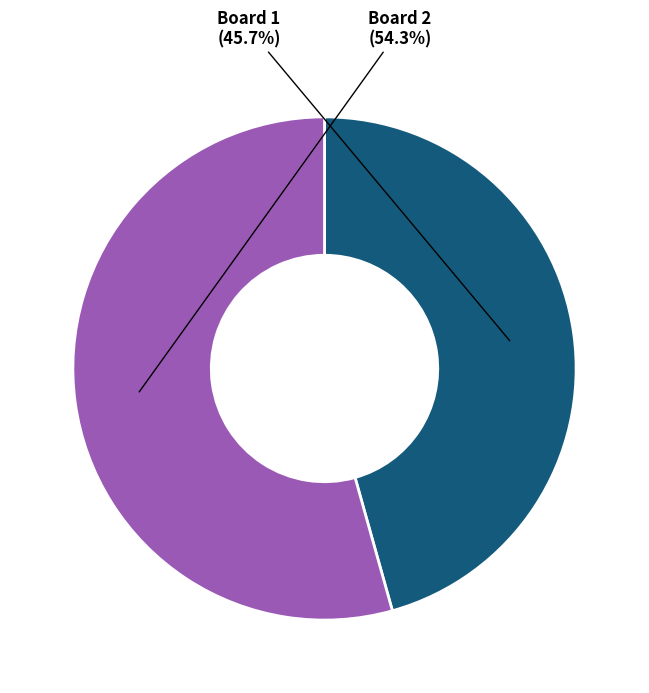

How many segments does this pie chart have?

2